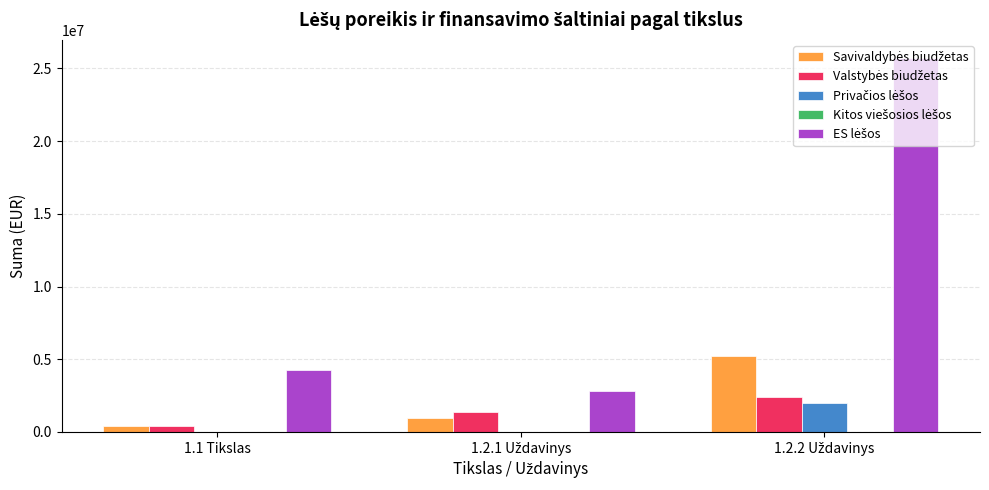

Reading right to left, transcribe all the data shown in this chart.

Savivaldybės biudžetas: 1.2.2 Uždavinys=5201913.2	1.2.1 Uždavinys=986748.4	1.1 Tikslas=375000.0
Valstybės biudžetas: 1.2.2 Uždavinys=2370340.4	1.2.1 Uždavinys=1338899.6	1.1 Tikslas=375000.0
Privačios lėšos: 1.2.2 Uždavinys=1980000.0	1.2.1 Uždavinys=0.0	1.1 Tikslas=0.0
Kitos viešosios lėšos: 1.2.2 Uždavinys=0.0	1.2.1 Uždavinys=0.0	1.1 Tikslas=0.0
ES lėšos: 1.2.2 Uždavinys=25688504.7	1.2.1 Uždavinys=2825019.5	1.1 Tikslas=4250000.0